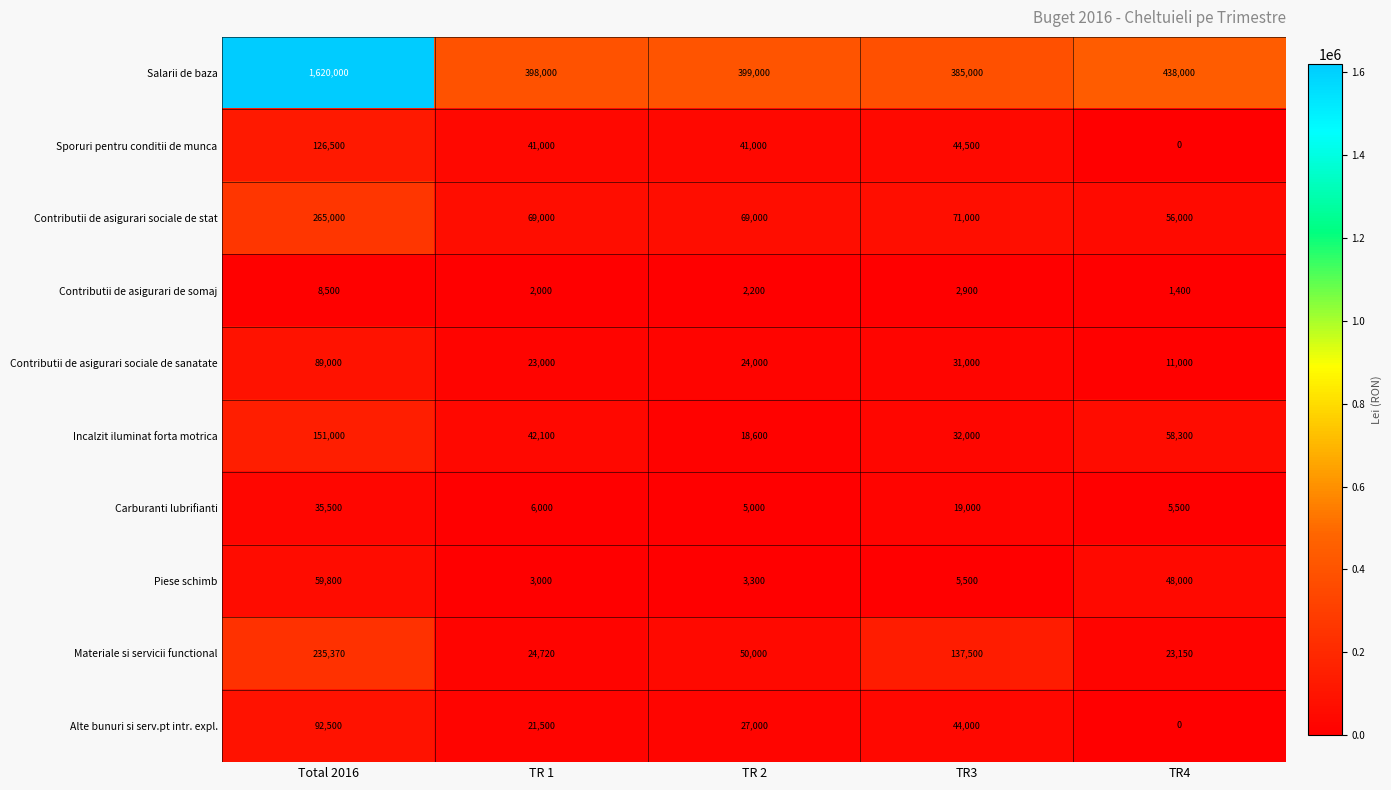

What is the difference between the Contributii de asigurari sociale de stat values at TR4 and TR3?

15000